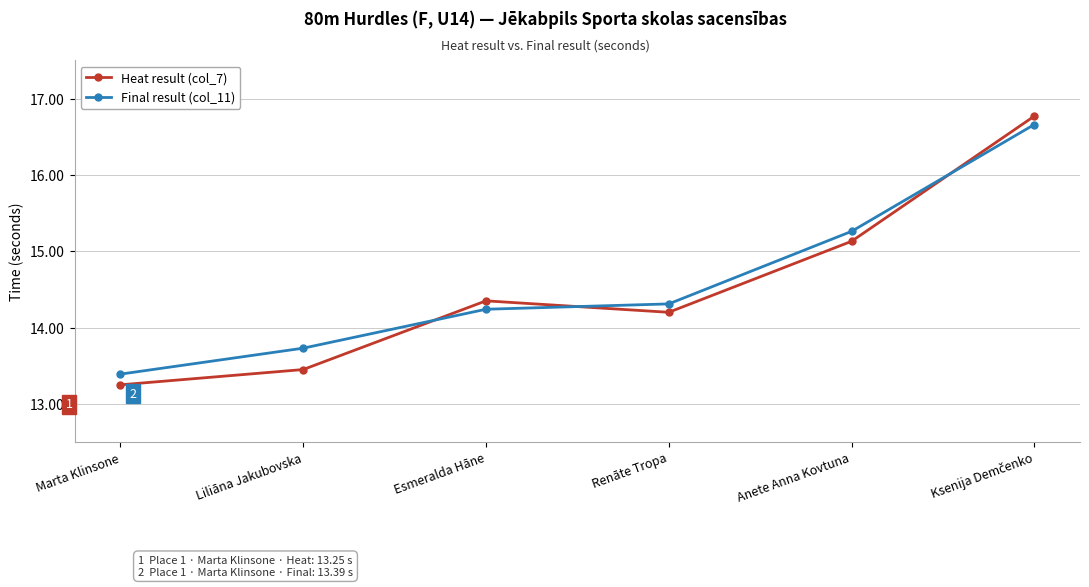

Where is the first local minimum for Heat result (col_7)?

Renāte Tropa